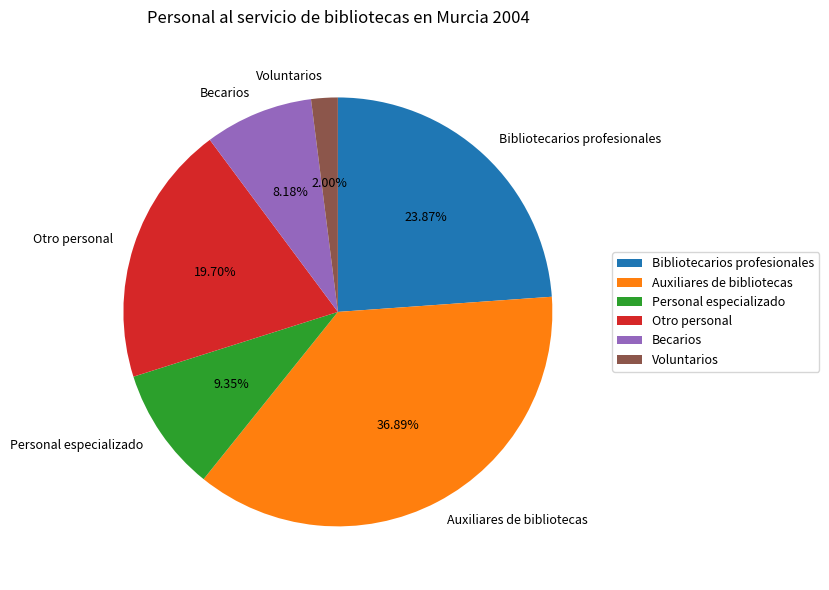

To the nearest percent, what portion does Voluntarios represent?

2%